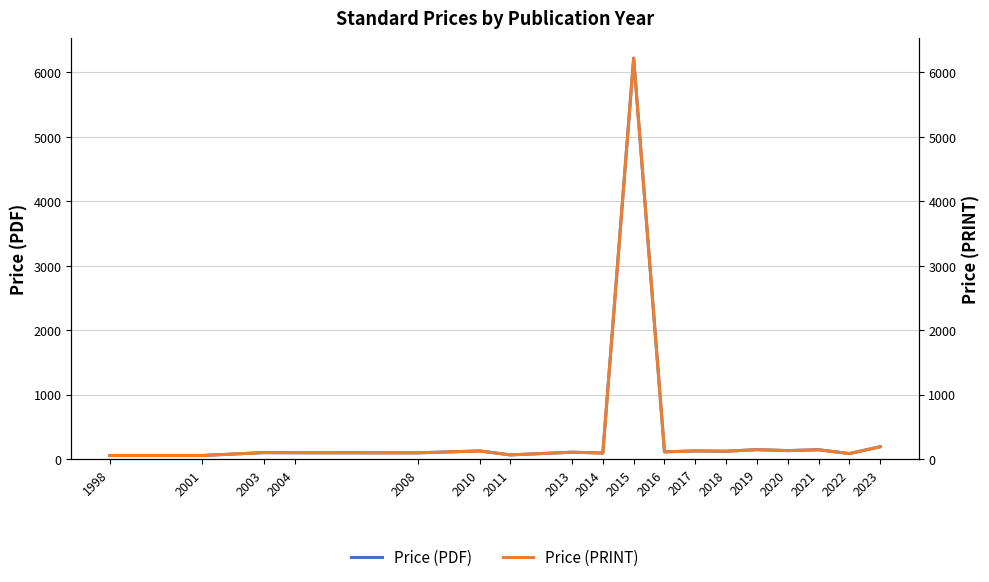

What is the minimum value shown in the chart?

59.4